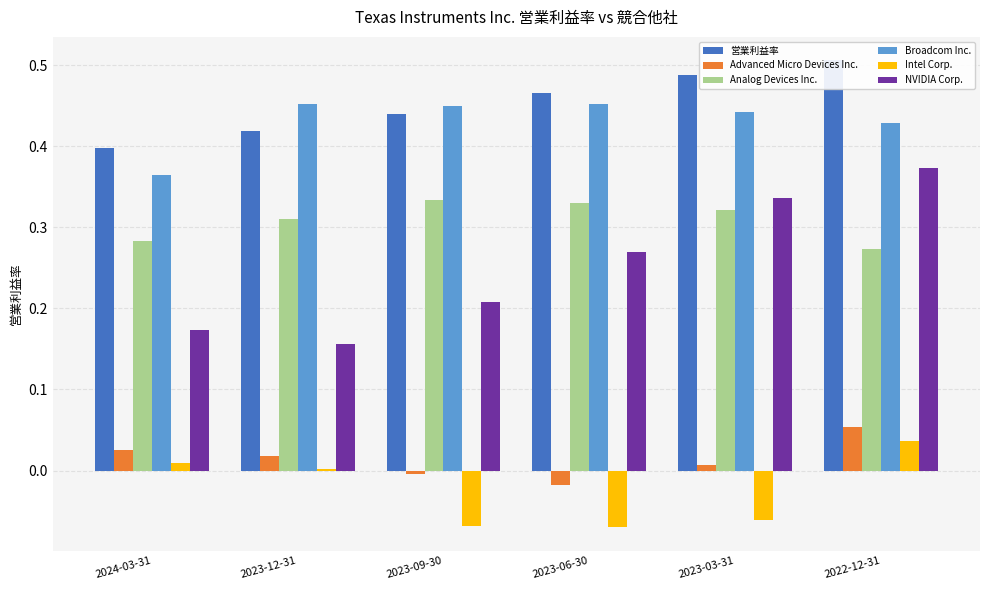

What is the total value across all series at 2024-03-31?

1.3